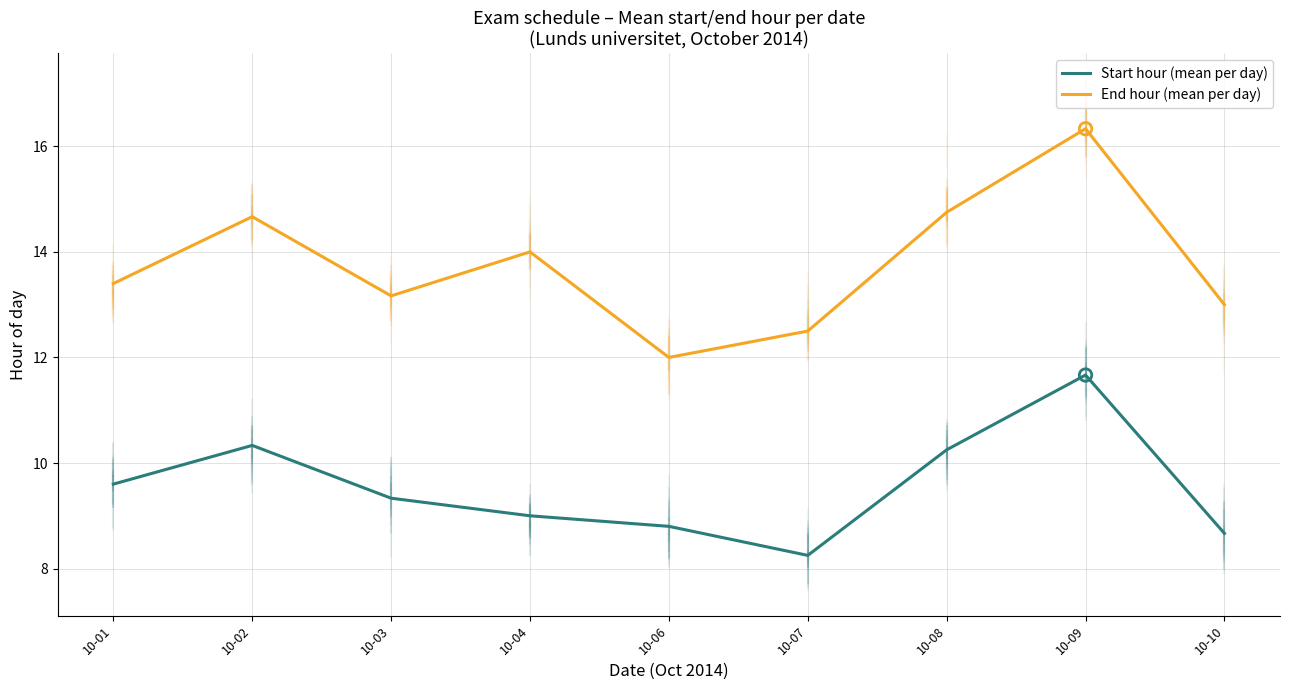

At how many categories does at least one series exceed 16?

1